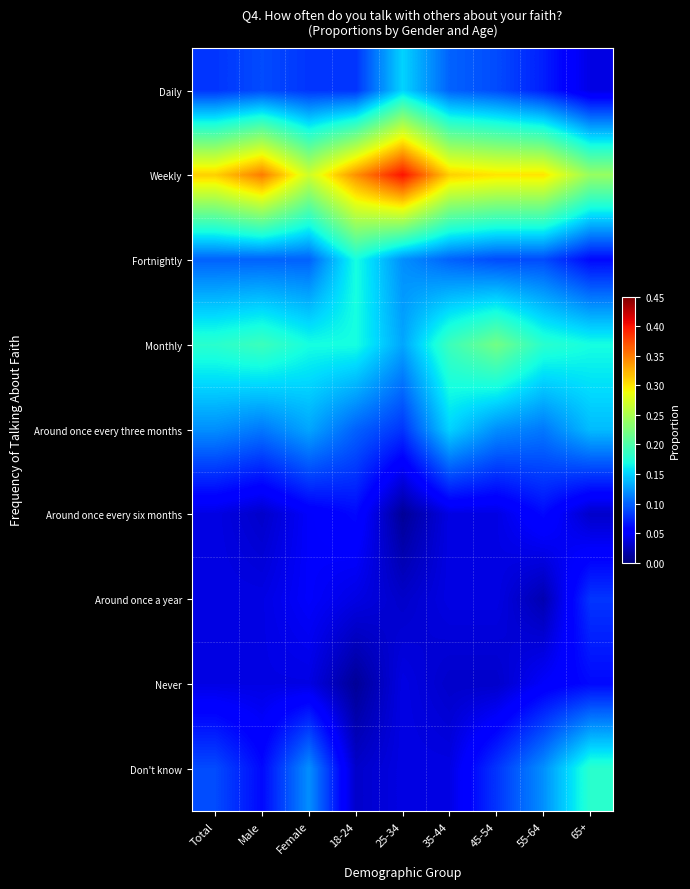

Reading left to right, transcribe all the data shown in this chart.

Daily: Total=0.1	Male=0.1	Female=0.1	18-24=0.1	25-34=0.1	35-44=0.1	45-54=0.1	55-64=0.1	65+=0.0
Weekly: Total=0.3	Male=0.3	Female=0.3	18-24=0.3	25-34=0.4	35-44=0.3	45-54=0.3	55-64=0.3	65+=0.2
Fortnightly: Total=0.1	Male=0.1	Female=0.1	18-24=0.2	25-34=0.1	35-44=0.1	45-54=0.1	55-64=0.1	65+=0.1
Monthly: Total=0.2	Male=0.2	Female=0.2	18-24=0.2	25-34=0.1	35-44=0.2	45-54=0.2	55-64=0.2	65+=0.2
Around once every three months: Total=0.1	Male=0.1	Female=0.1	18-24=0.1	25-34=0.1	35-44=0.1	45-54=0.1	55-64=0.1	65+=0.1
Around once every six months: Total=0.0	Male=0.0	Female=0.1	18-24=0.1	25-34=0.0	35-44=0.0	45-54=0.0	55-64=0.1	65+=0.0
Around once a year: Total=0.0	Male=0.0	Female=0.1	18-24=0.0	25-34=0.0	35-44=0.0	45-54=0.0	55-64=0.0	65+=0.1
Never: Total=0.0	Male=0.0	Female=0.0	18-24=0.0	25-34=0.0	35-44=0.0	45-54=0.0	55-64=0.1	65+=0.1
Don't know: Total=0.1	Male=0.1	Female=0.1	18-24=0.0	25-34=0.0	35-44=0.0	45-54=0.1	55-64=0.1	65+=0.2